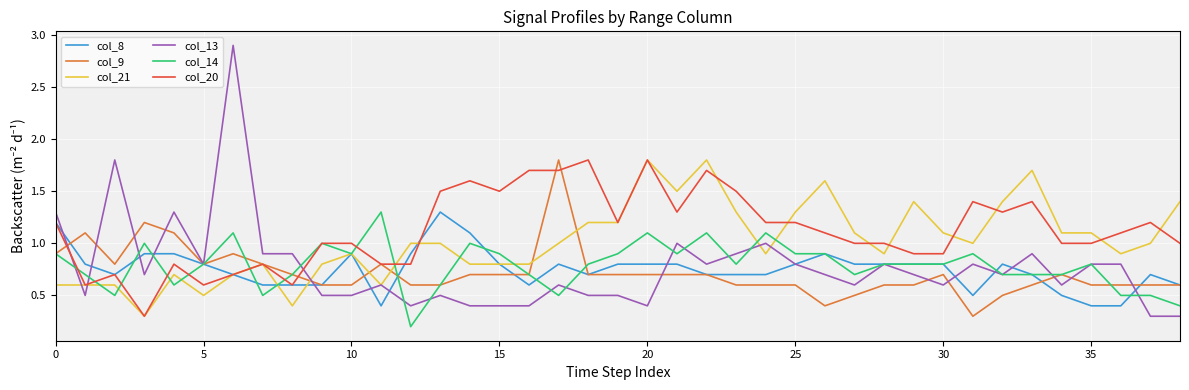

What is the minimum value for col_21?

0.3